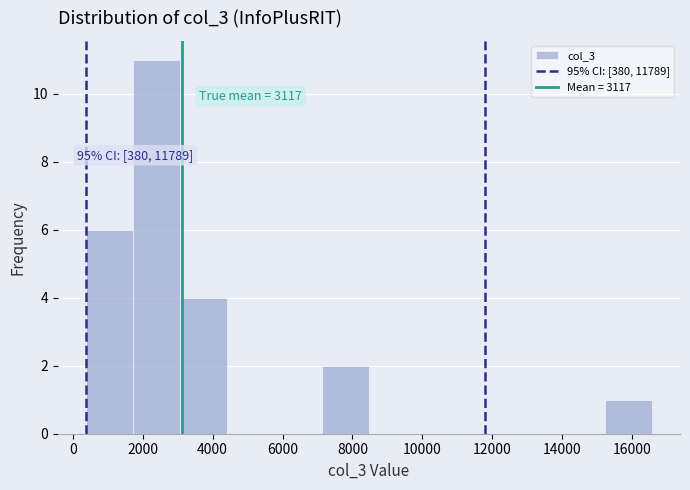

Over which range of the x-axis is the bar tallest?

1800 to 3000